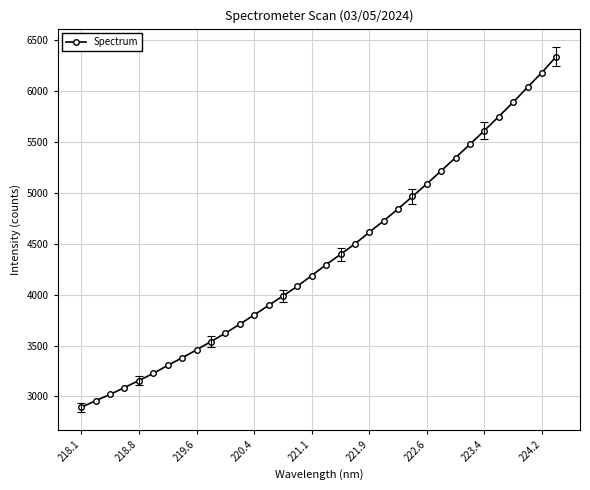

What is the difference between the second highest and second lowest values?

3226.4